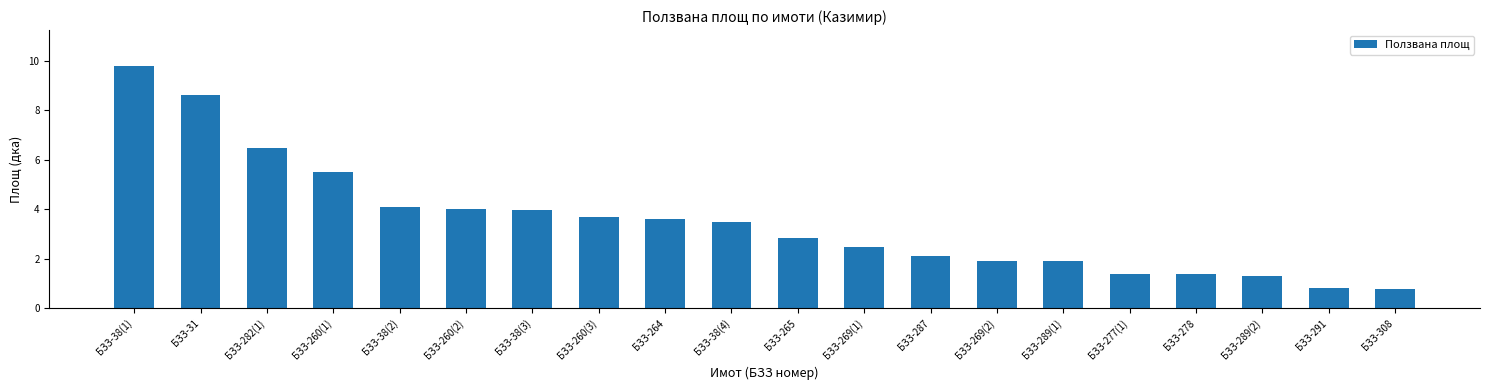

What is the label of the 20th bar from the left?

БЗЗ-308